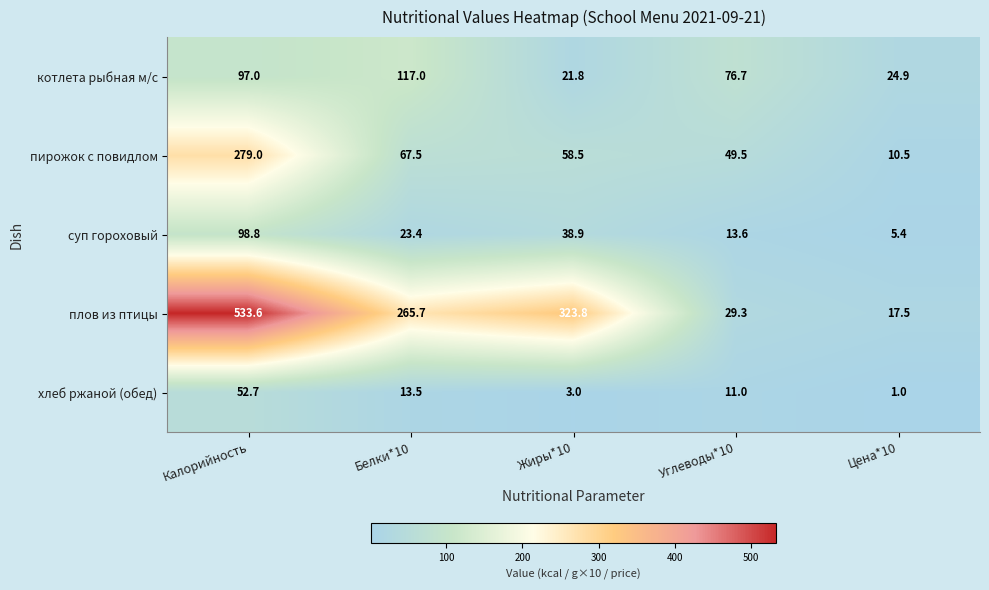

Reading left to right, transcribe all the data shown in this chart.

котлета рыбная м/с: Калорийность=97.0	Белки*10=117.0	Жиры*10=21.8	Углеводы*10=76.7	Цена*10=24.9
пирожок с повидлом: Калорийность=279.0	Белки*10=67.5	Жиры*10=58.5	Углеводы*10=49.5	Цена*10=10.5
суп гороховый: Калорийность=98.8	Белки*10=23.4	Жиры*10=38.9	Углеводы*10=13.6	Цена*10=5.4
плов из птицы: Калорийность=533.6	Белки*10=265.7	Жиры*10=323.8	Углеводы*10=29.3	Цена*10=17.5
хлеб ржаной (обед): Калорийность=52.7	Белки*10=13.5	Жиры*10=3.0	Углеводы*10=11.0	Цена*10=1.0